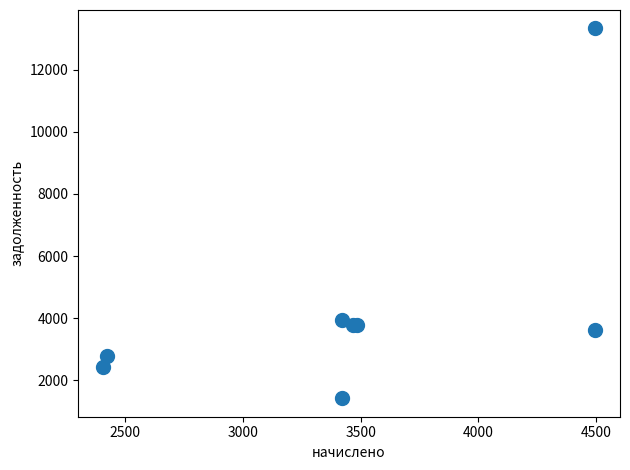

What Y value in the scatter plot is closest to 7376?

3930.1